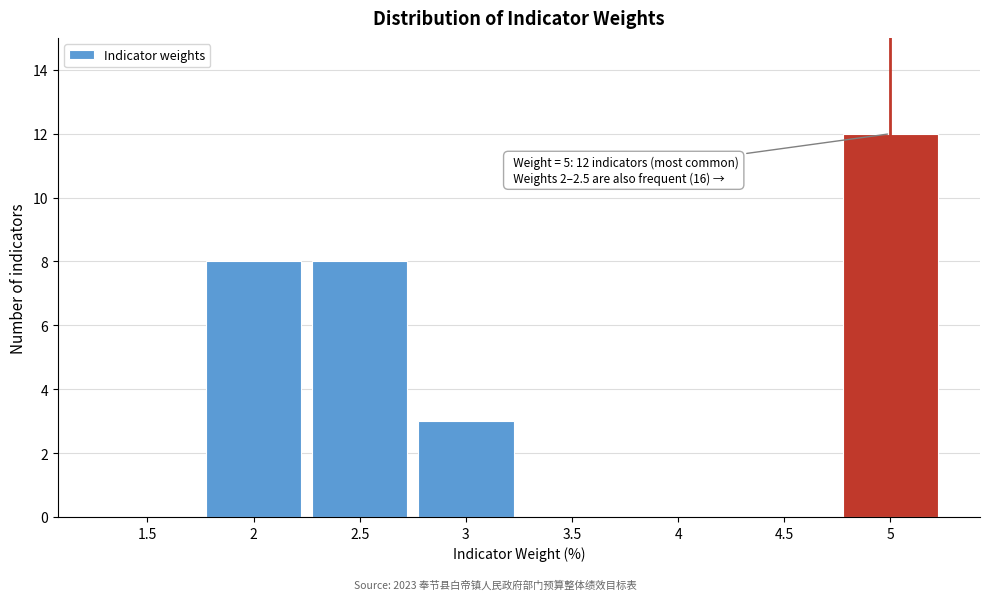

Over which range of the x-axis is the bar tallest?

4.75 to 5.25